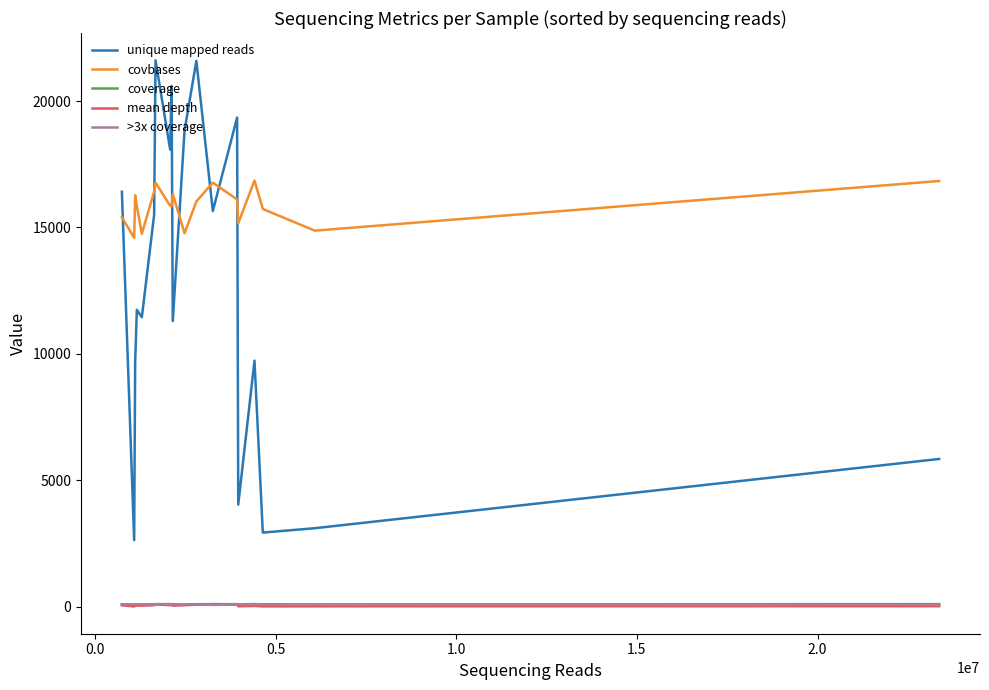

In unique mapped reads, how many points are lower than both neighbors (excluding endpoints)?

7